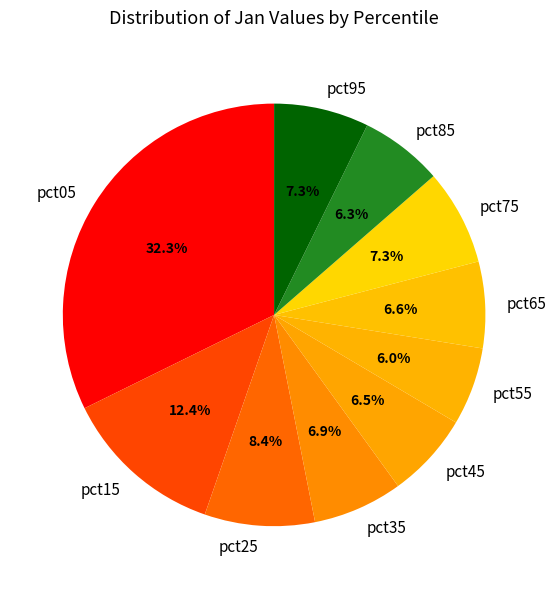

Count the number of slices in the pie.

10